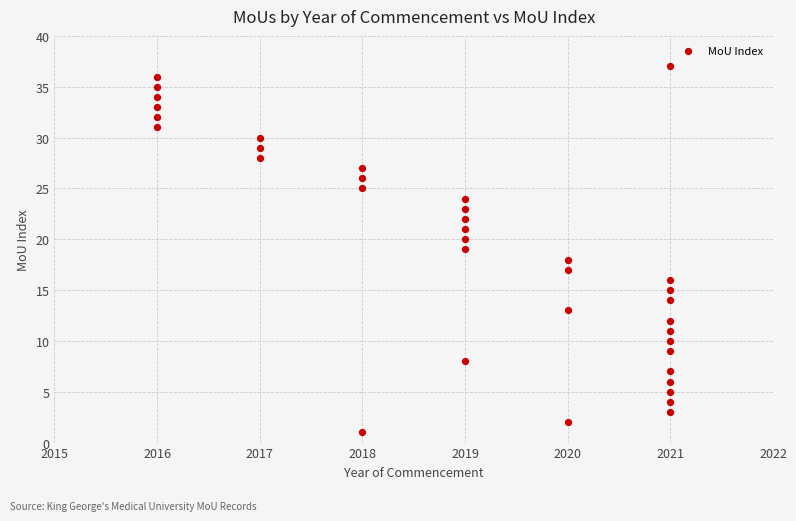

What is the range of Y values (max minus min)?

36